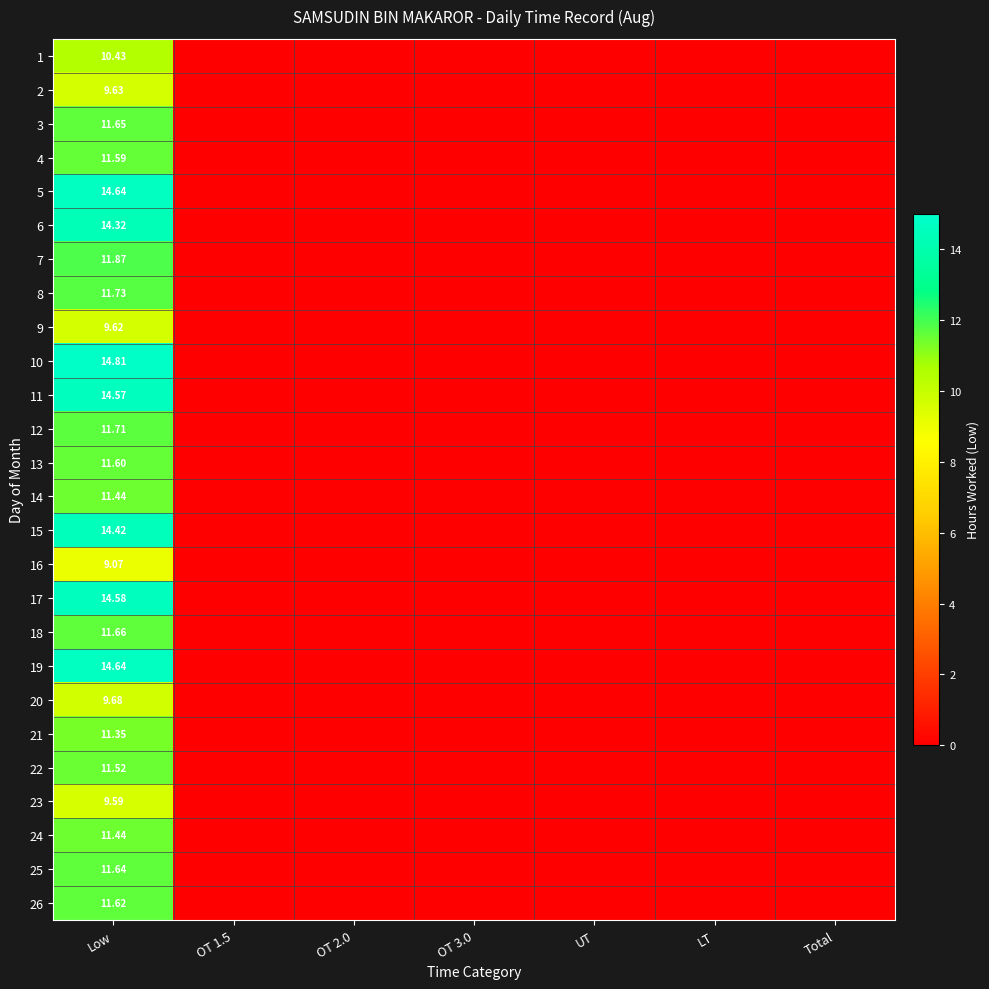

The 11 series shows 4.3 at Low. True or false?

False